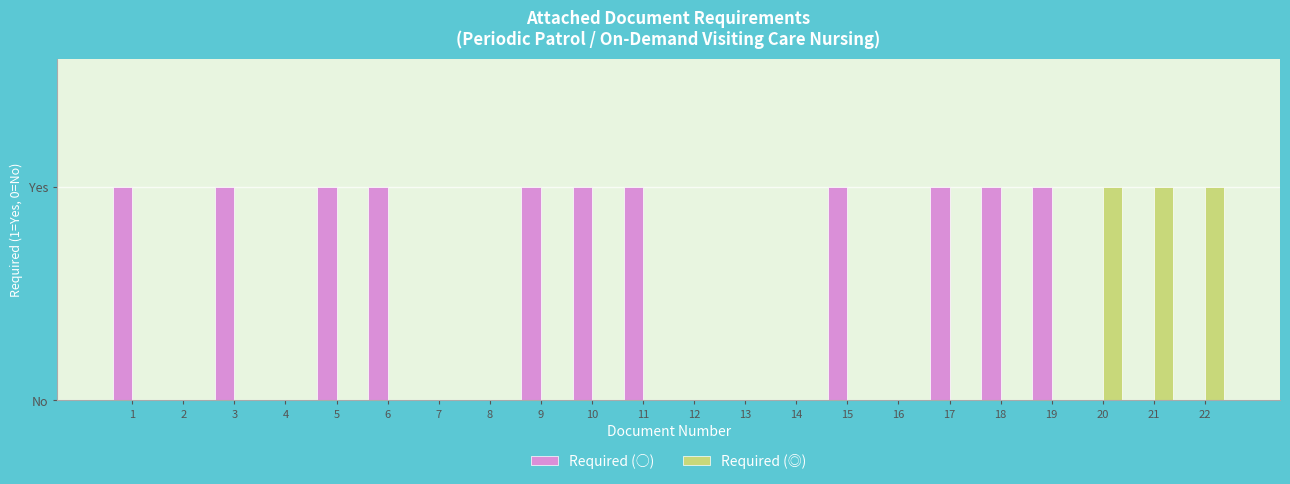

True or false: Required (◎) has a value of 0 at 19.

False